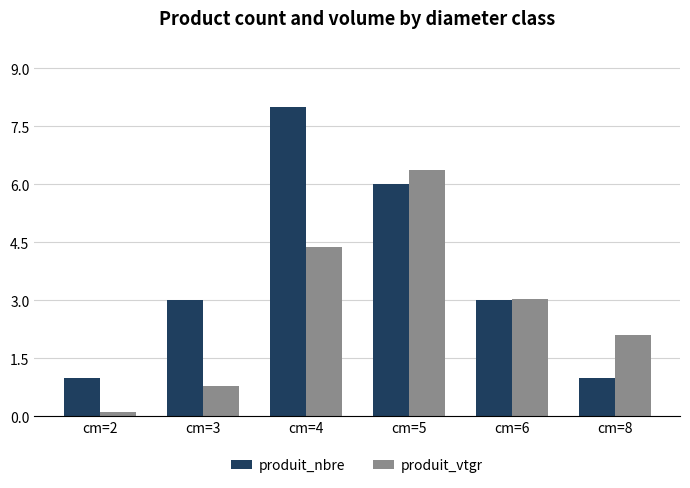

Which label corresponds to the smallest value in the chart?

cm=2